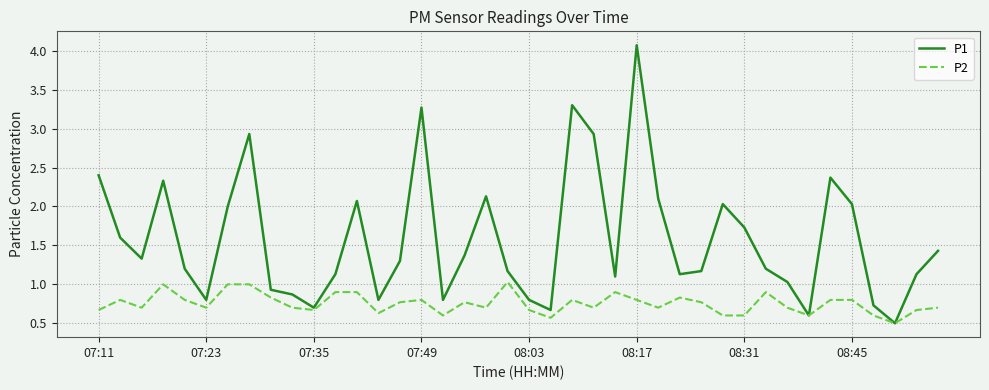

Which series has the largest range (max minus min)?

P1